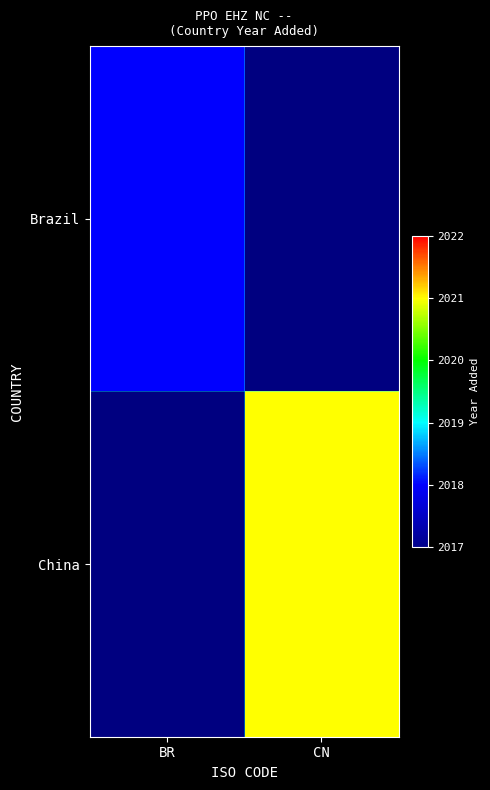

Count the number of categories in the chart.

2